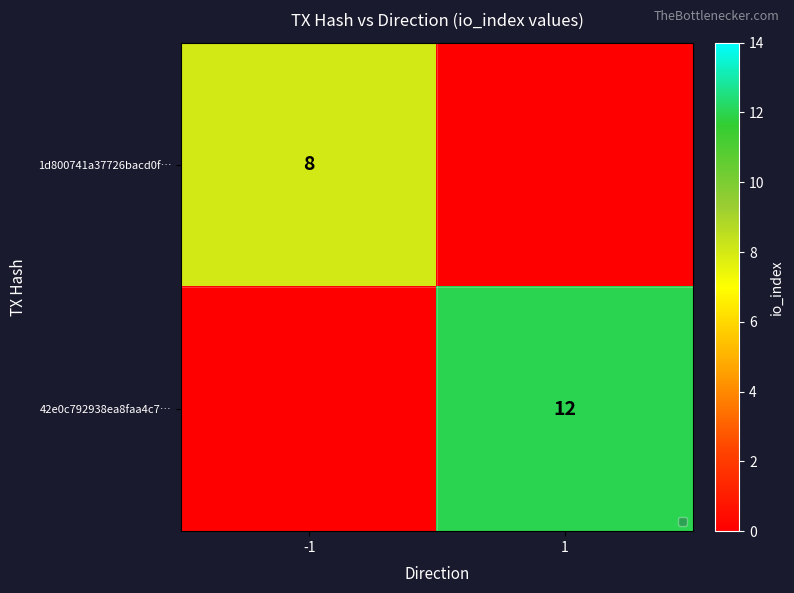

True or false: 42e0c792938ea8faa4c7… has a value of 12 at 1.

True